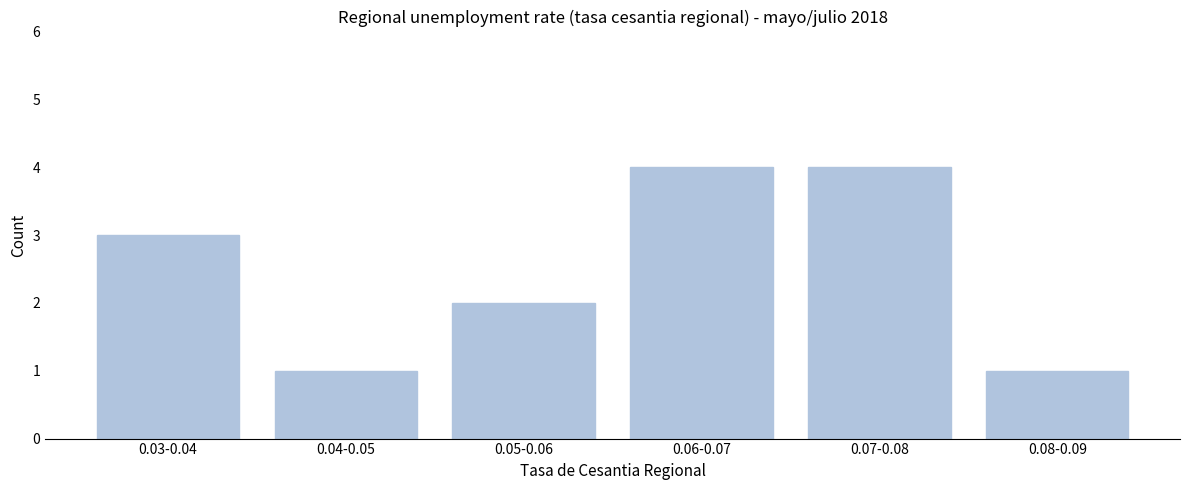

Reading right to left, list all the values displayed in this chart.

1	4	4	2	1	3